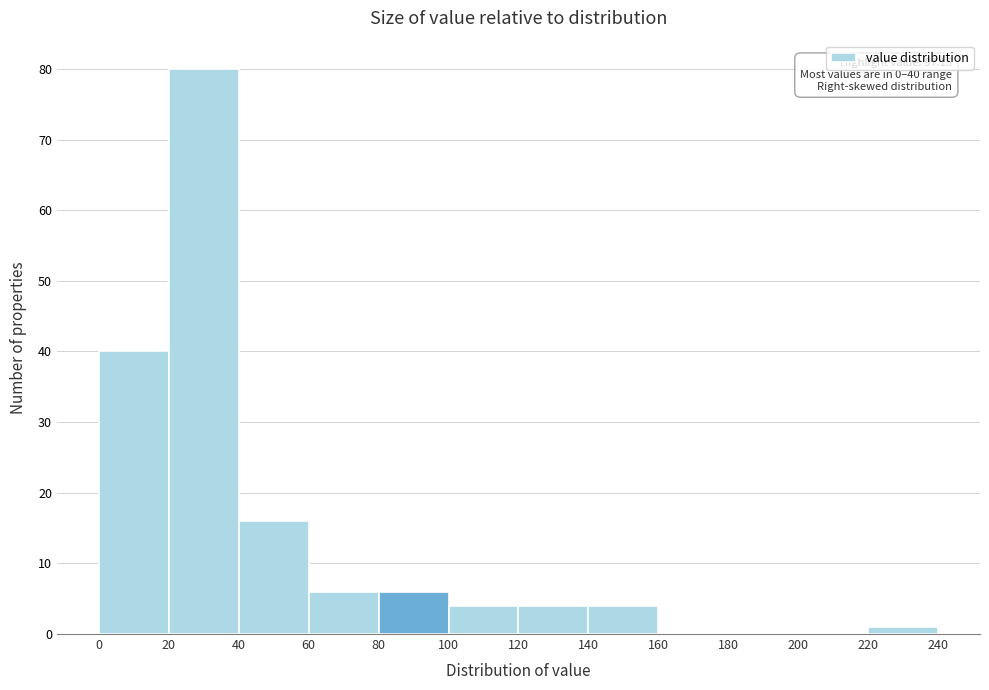

Which range on the x-axis has the tallest bar?

20 to 40